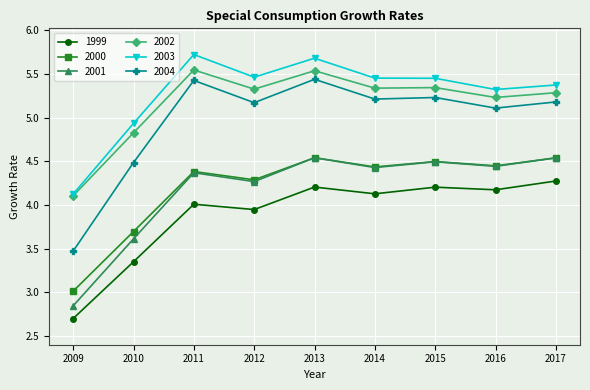

At which category does 2002 reach its first local valley?

2012